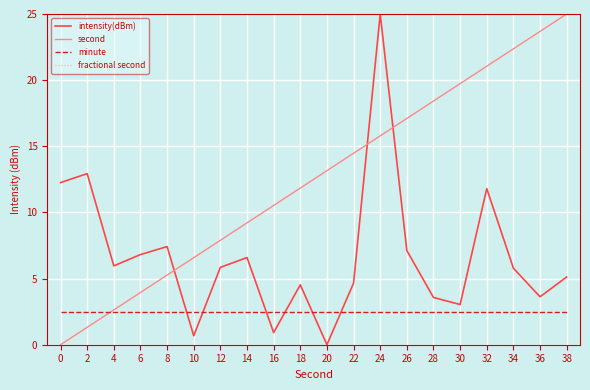

At which category is the sum across all series the highest?

24